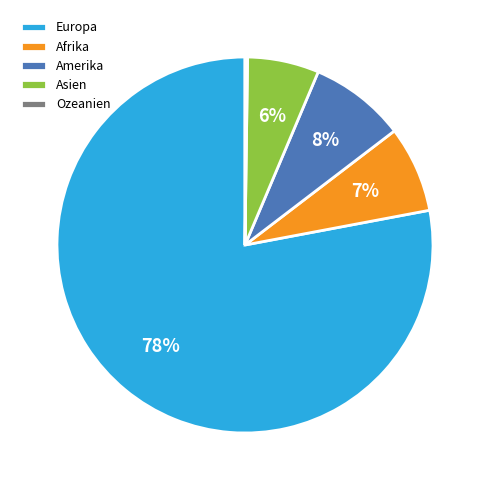

Which slice represents more than half of the pie?

Europa